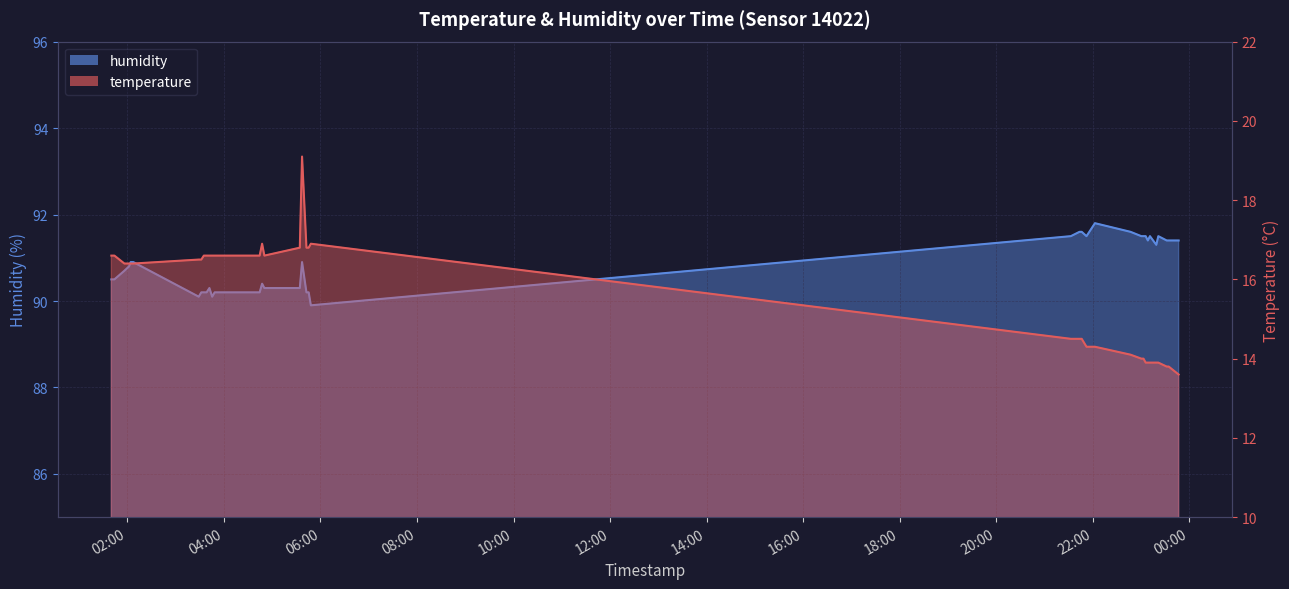

Where does the temperature series first go above 16?

2022-09-16T01:40:00